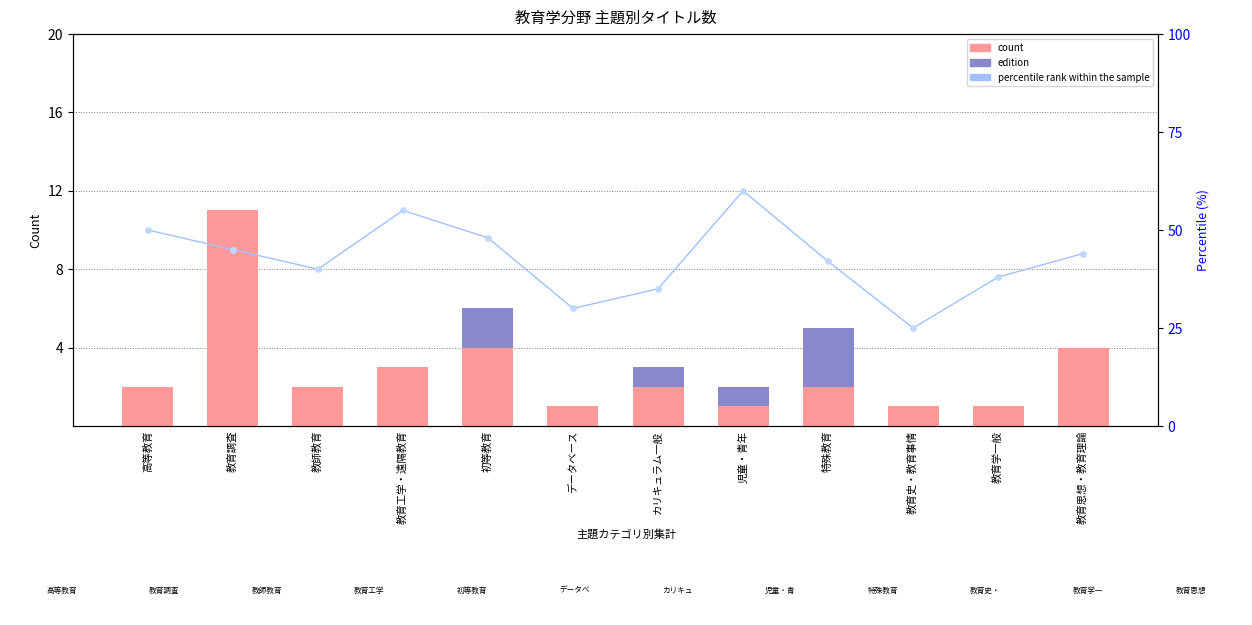

What is the total value across all series at 教育工学・遠隔教育?

58